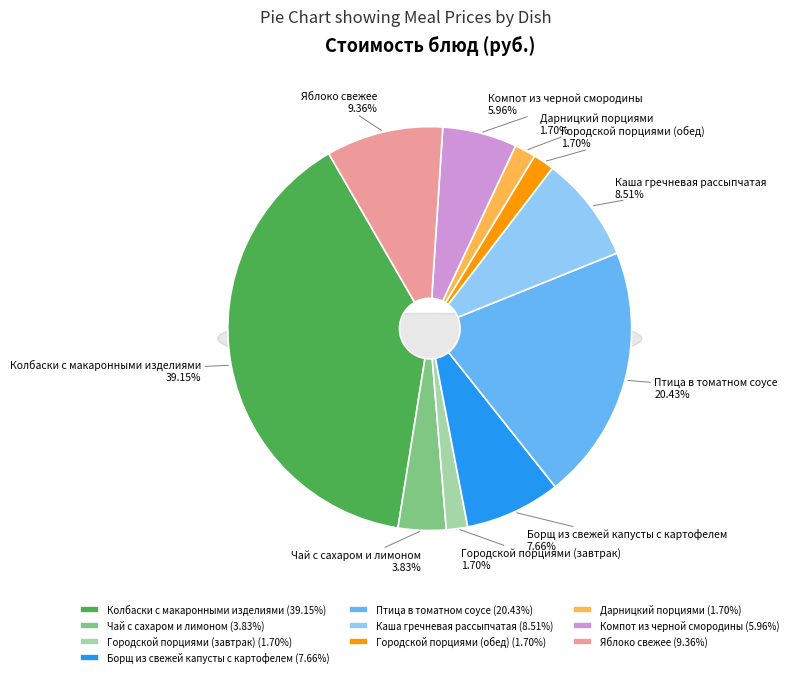

Is there any slice that represents more than half of the pie?

No